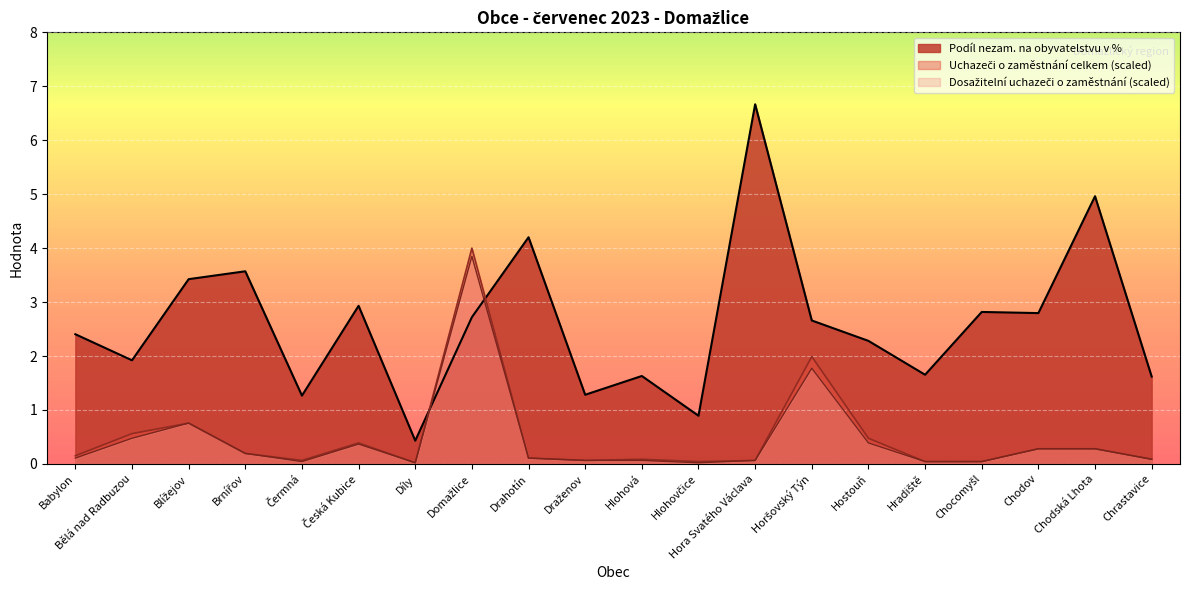

At which label is Dosažitelní uchazeči o zaměstnání closest to 1?

Blížejov